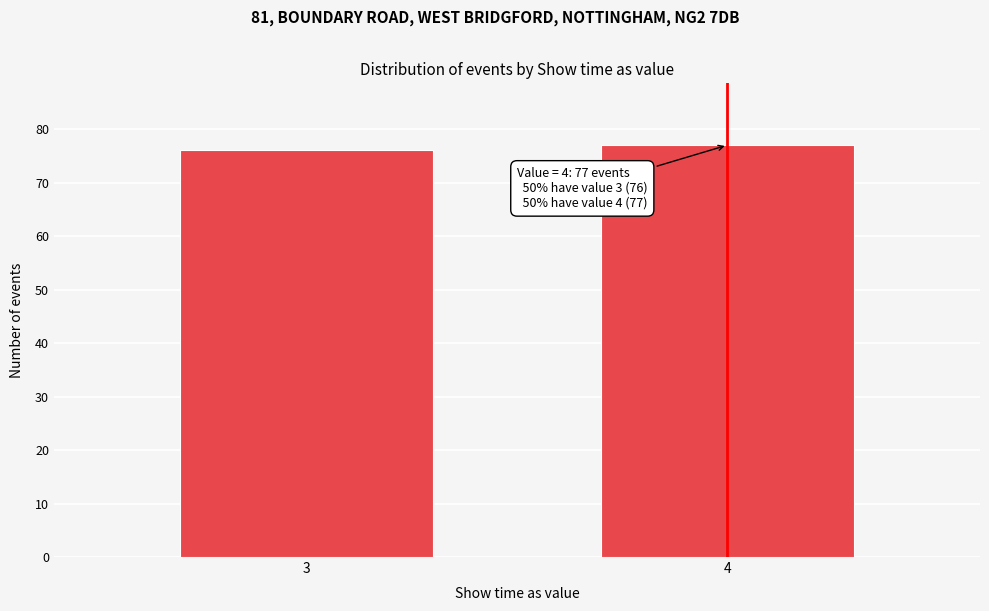

Reading left to right, list all the values displayed in this chart.

3=76	4=77